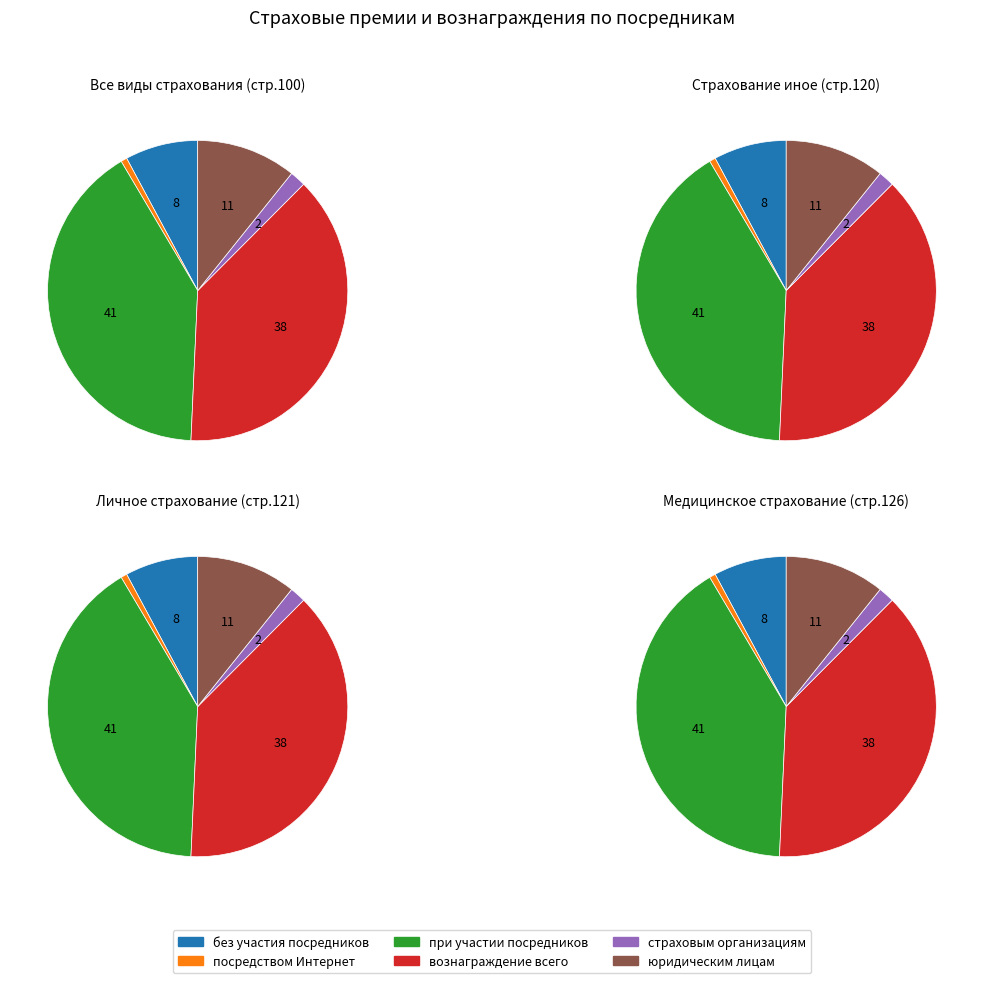

Is it true that Личное страхование (121) is 27% of the pie?

False